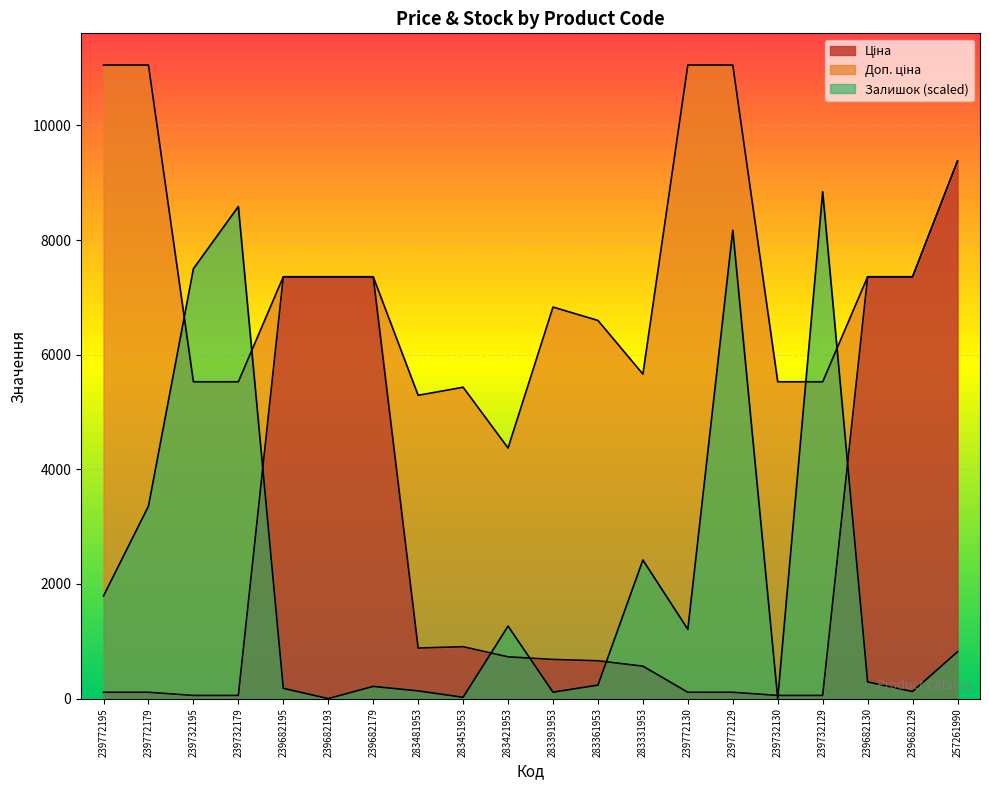

Reading left to right, what are all the values shown in this chart?

Ціна: 239772195=110.5	239772179=110.5	239732195=55.3	239732179=55.3	239682195=7360.2	239682193=7360.2	239682179=7360.2	283481953=882.1	283451953=905.5	283421953=728.8	283391953=683.2	283361953=659.8	283331953=566.2	239772130=110.5	239772129=110.5	239732130=55.3	239732129=55.3	239682130=7360.2	239682129=7360.2	257261990=9379.3
Доп. ціна: 239772195=11055.0	239772179=11055.0	239732195=5528.0	239732179=5528.0	239682195=7360.2	239682193=7360.2	239682179=7360.2	283481953=5292.4	283451953=5432.8	283421953=4372.9	283391953=6831.9	283361953=6597.9	283331953=5662.1	239772130=11055.0	239772129=11055.0	239732130=5528.0	239732129=5528.0	239682130=7360.2	239682129=7360.2	257261990=9379.3
Залишок: 239772195=1791.2	239772179=3358.5	239732195=7500.6	239732179=8586.5	239682195=179.1	239682193=0.0	239682179=212.7	283481953=134.3	283451953=22.4	283421953=1265.0	283391953=111.9	283361953=235.1	283331953=2418.1	239772130=1209.1	239772129=8172.3	239732130=0.0	239732129=8844.0	239682130=291.1	239682129=123.1	257261990=817.2